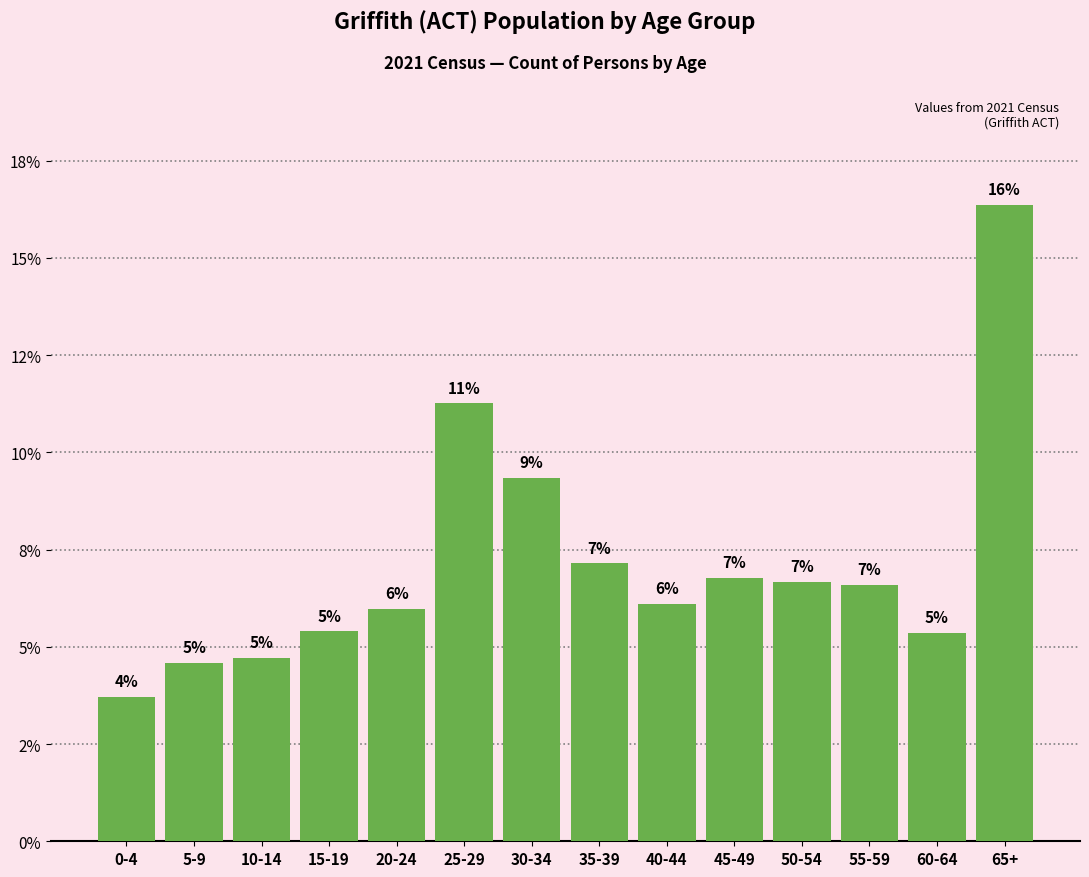

Is it true that the value at 5-9 is 1.0?

False